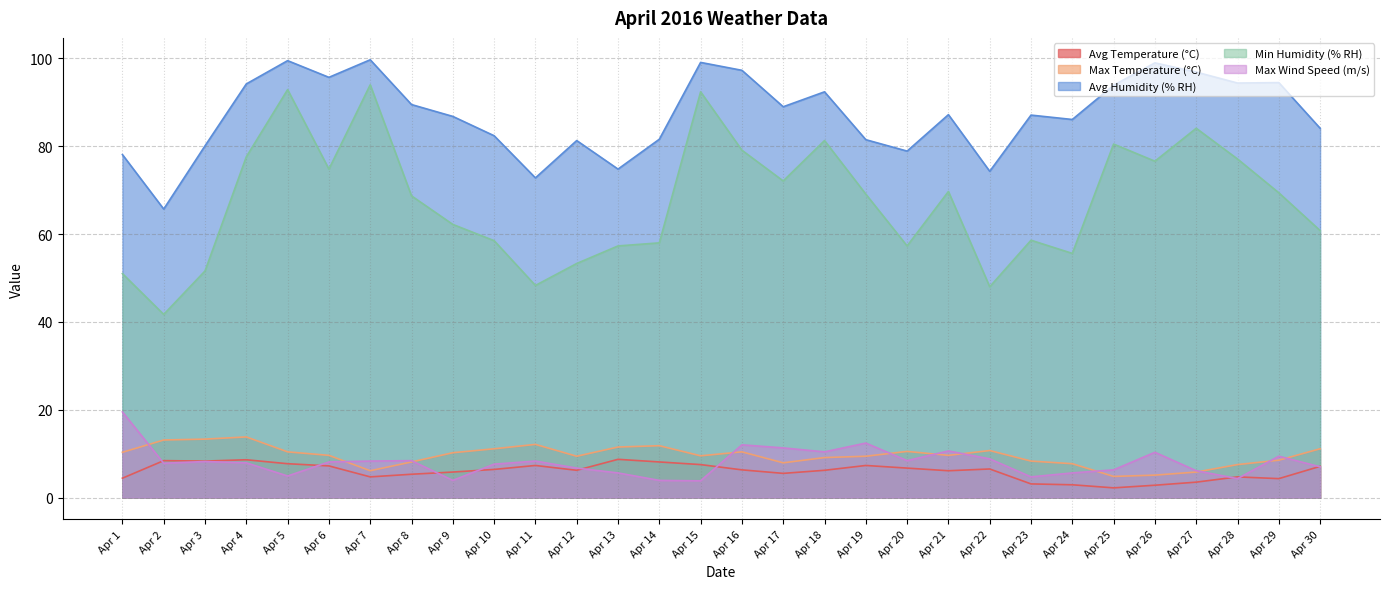

What is the difference between the Max Temperature (°C) values at Apr 8 and Apr 28?

0.6